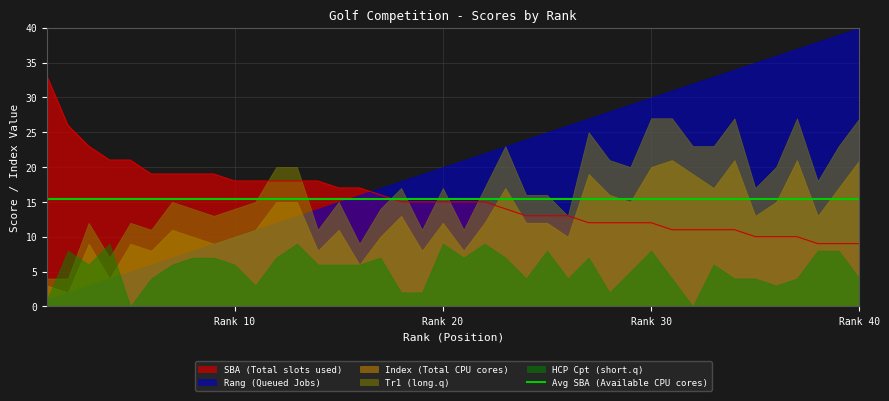

List the series in order of their peak value, lowest first.

HCP Cpt, Index, Tr1, SBA, Rang